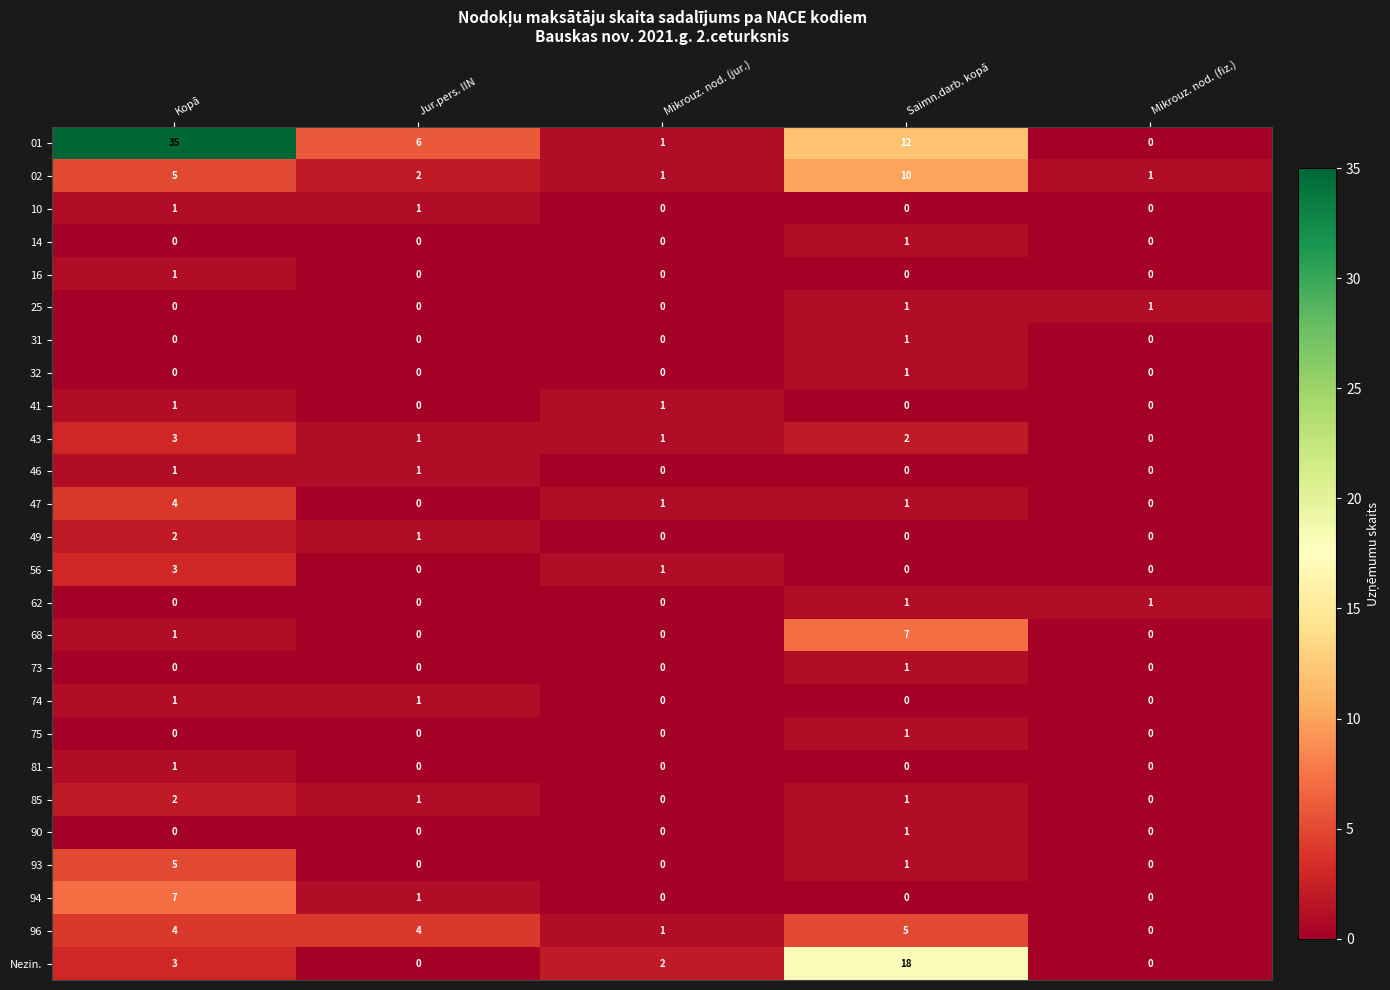

Between Kopā and Saimn.darb. kopā, which series saw the biggest shift?

01